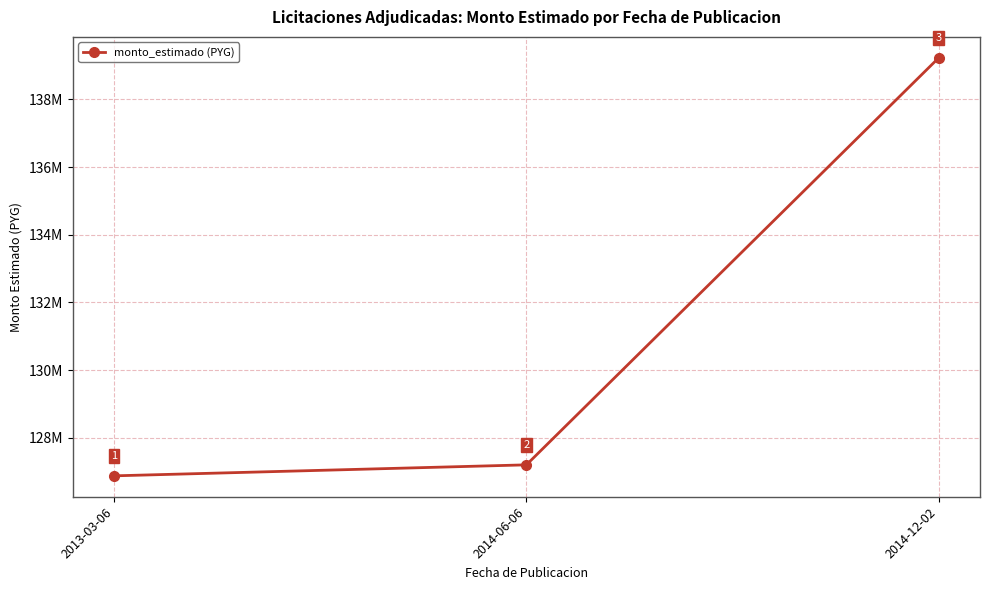

List the labels in order of value, smallest first.

2013-03-06, 2014-06-06, 2014-12-02